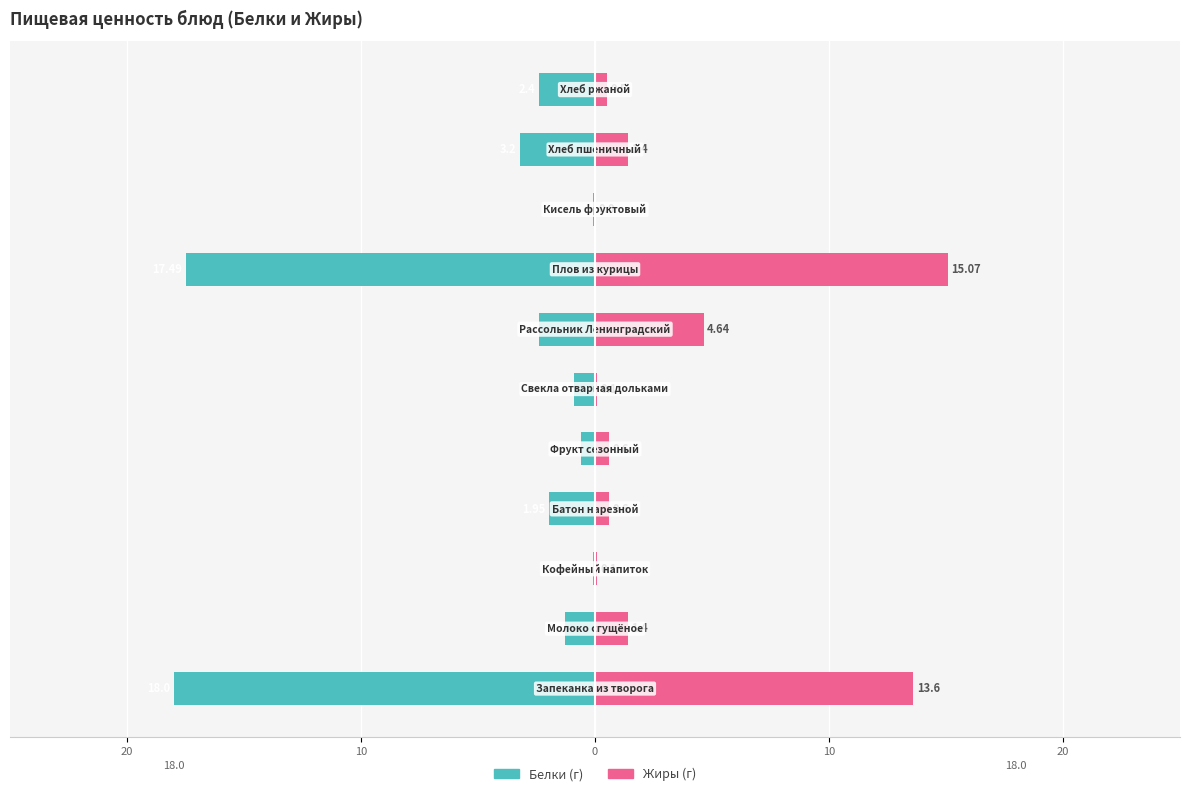

The Белки series shows -0.1 at 10. True or false?

True